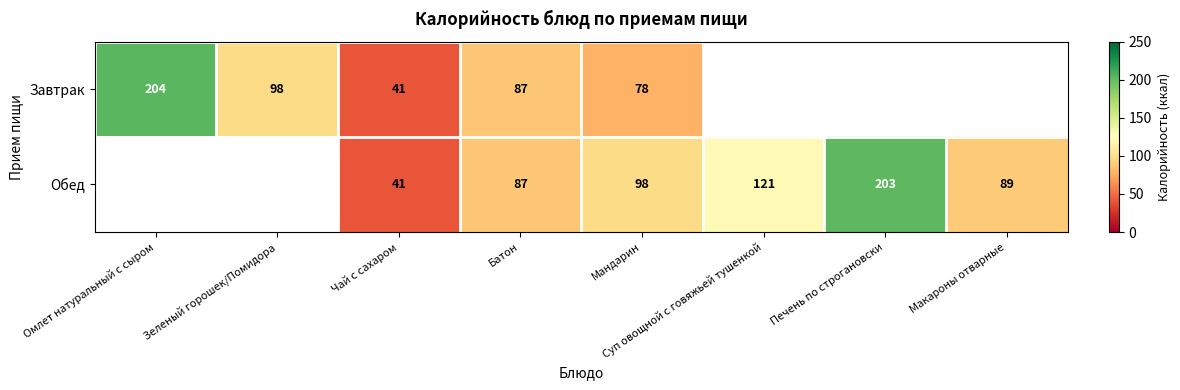

Rank the series at Мандарин from highest to lowest value.

Обед, Завтрак